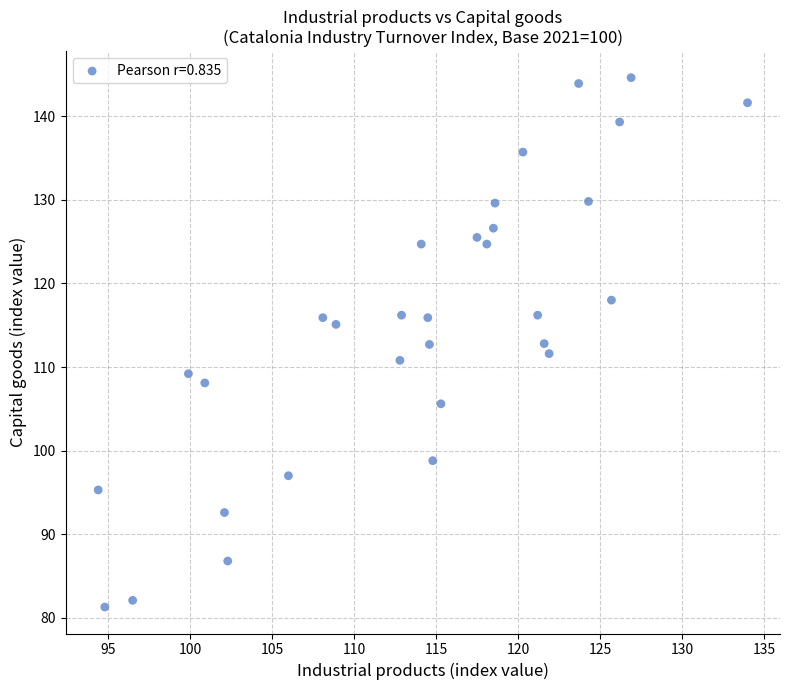

What is the range of Y values (max minus min)?

63.3